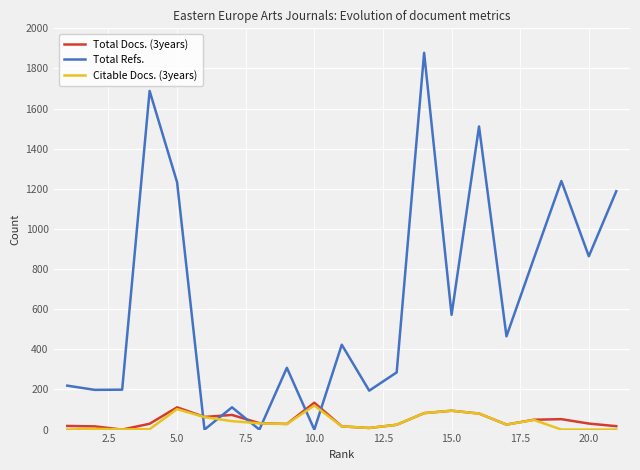

Which series has the largest total across all categories?

Total Refs.